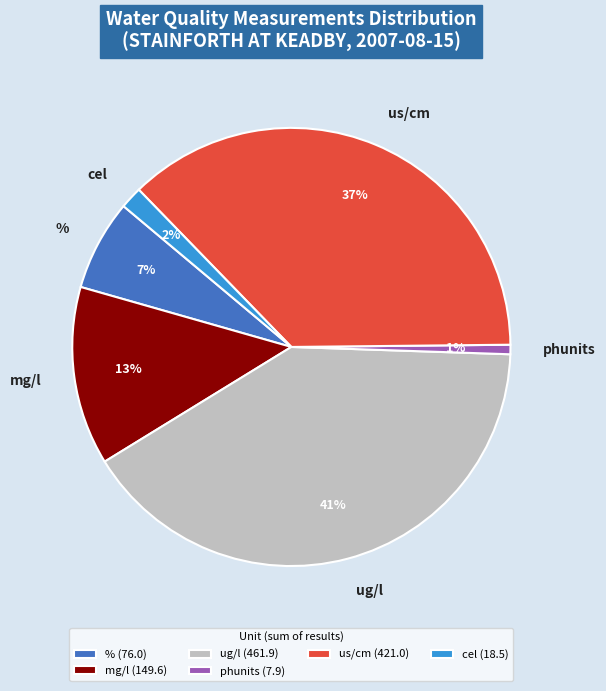

True or false: ug/l accounts for 34% of the total.

False